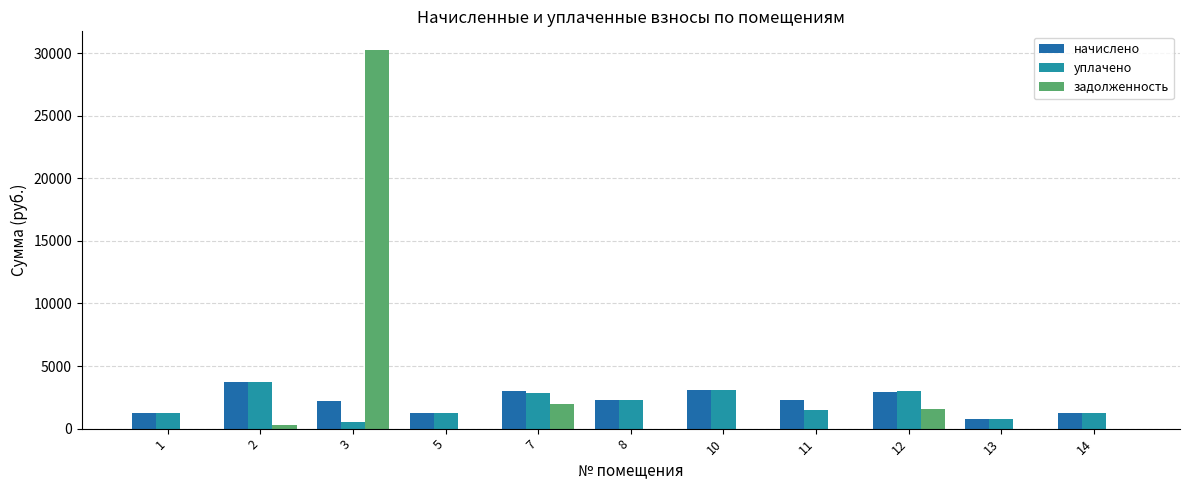

What is the maximum value for начислено?

3746.6